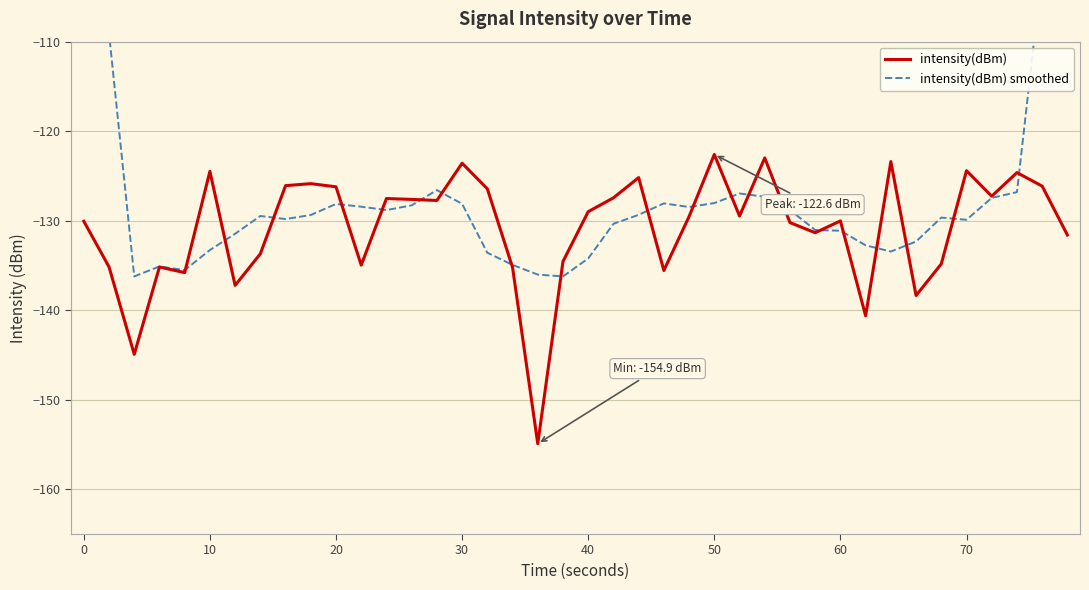

Reading left to right, transcribe all the data shown in this chart.

intensity(dBm): -130.1	-135.2	-144.9	-135.2	-135.8	-124.5	-137.2	-133.7	-126.1	-125.9	-126.2	-135.0	-127.5	-127.6	-127.7	-123.6	-126.4	-135.2	-154.9	-134.6	-129.0	-127.4	-125.2	-135.6	-129.5	-122.6	-129.5	-123.0	-130.2	-131.3	-130.0	-140.6	-123.4	-138.4	-134.8	-124.4	-127.3	-124.6	-126.1	-131.6
intensity(dBm) smoothed: -82.0	-109.1	-136.2	-135.1	-135.5	-133.3	-131.5	-129.5	-129.8	-129.4	-128.1	-128.4	-128.8	-128.3	-126.6	-128.1	-133.6	-134.9	-136.0	-136.2	-134.2	-130.3	-129.3	-128.1	-128.5	-128.0	-127.0	-127.3	-128.8	-131.0	-131.1	-132.7	-133.4	-132.3	-129.7	-129.9	-127.5	-126.8	-101.9	-76.5